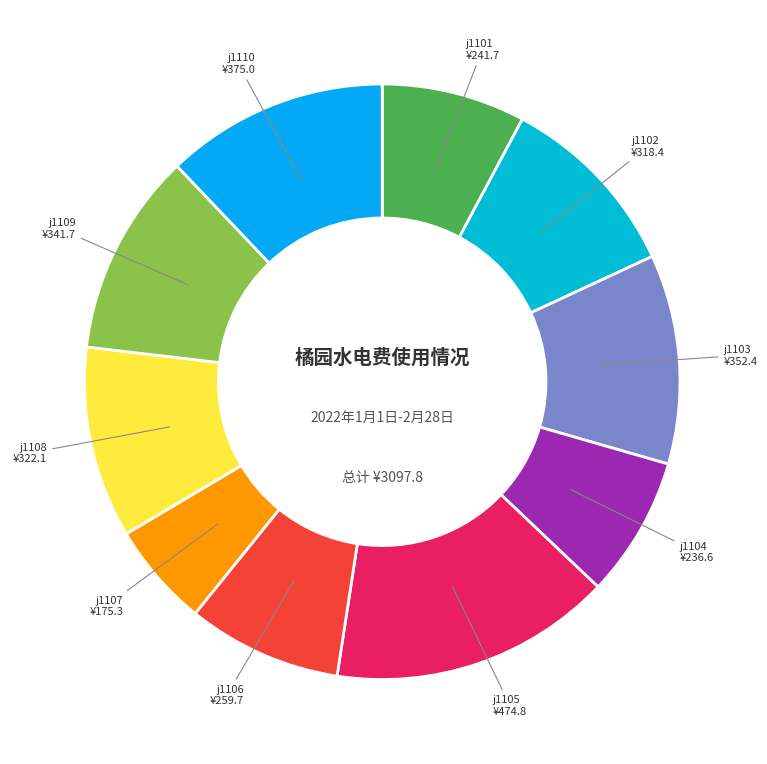

Count the number of slices in the pie.

10